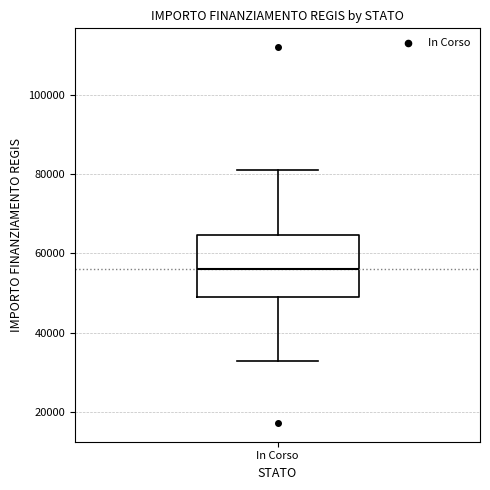

Where does the lower whisker of the box for In Corso end on the y-axis? The values are not printed on the chart, so give them approximately, as read against the axis.

32000